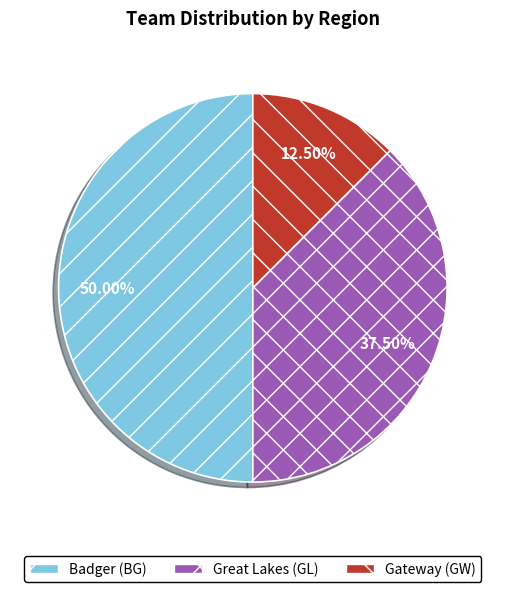

How much of the chart is everything except Gateway (GW)?

87.5%